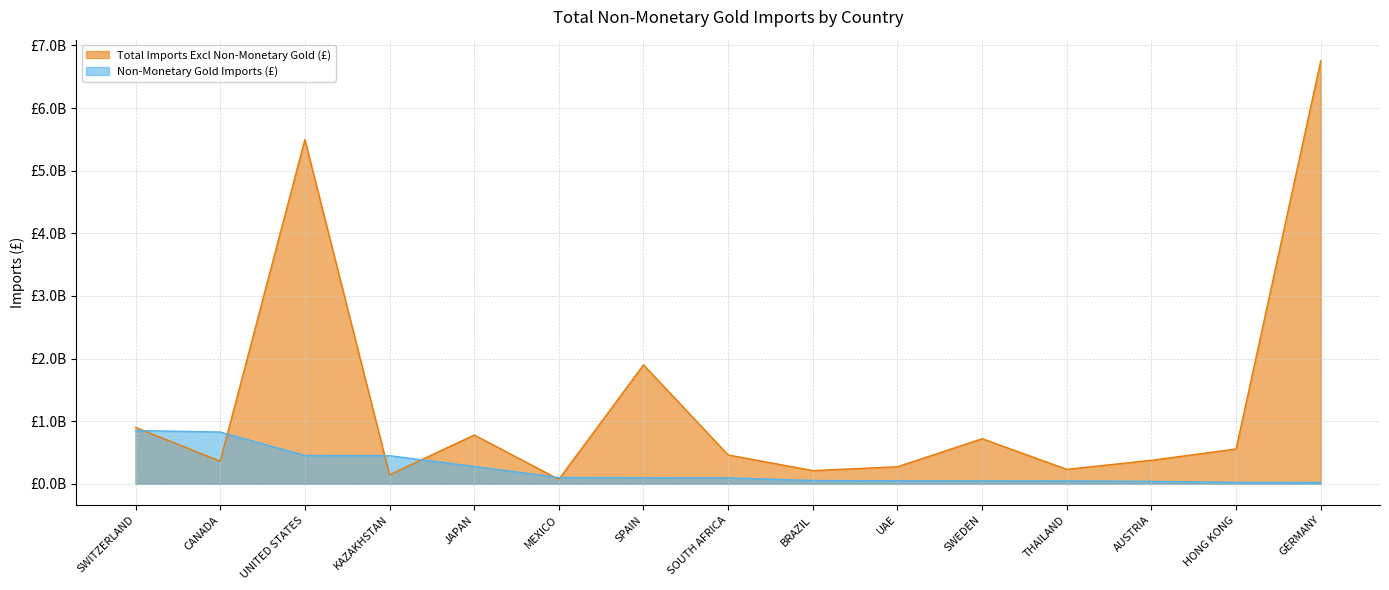

Rank the categories by Total Imports Excl Non-Monetary Gold (£) value from highest to lowest.

GERMANY, UNITED STATES, SPAIN, SWITZERLAND, JAPAN, SWEDEN, HONG KONG, SOUTH AFRICA, AUSTRIA, CANADA, UAE, THAILAND, BRAZIL, KAZAKHSTAN, MEXICO